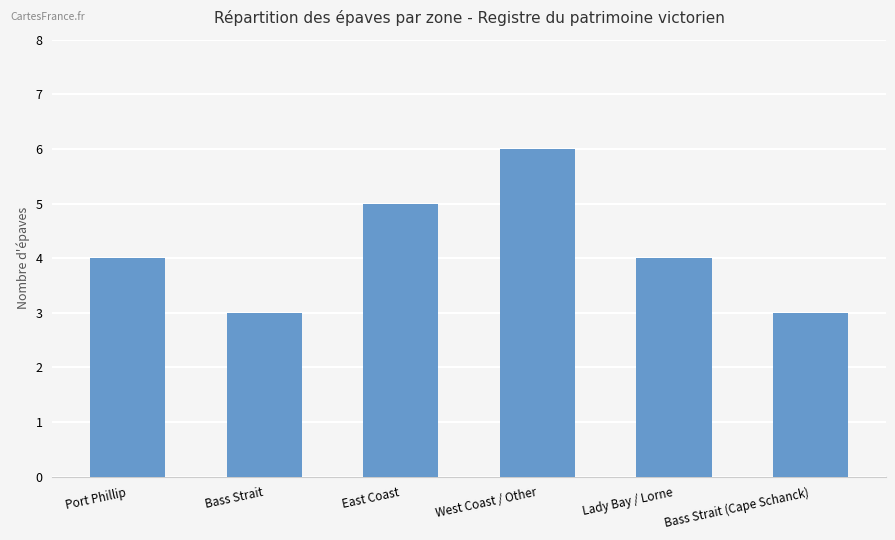

At which category does the chart reach its peak across all series?

West Coast / Other